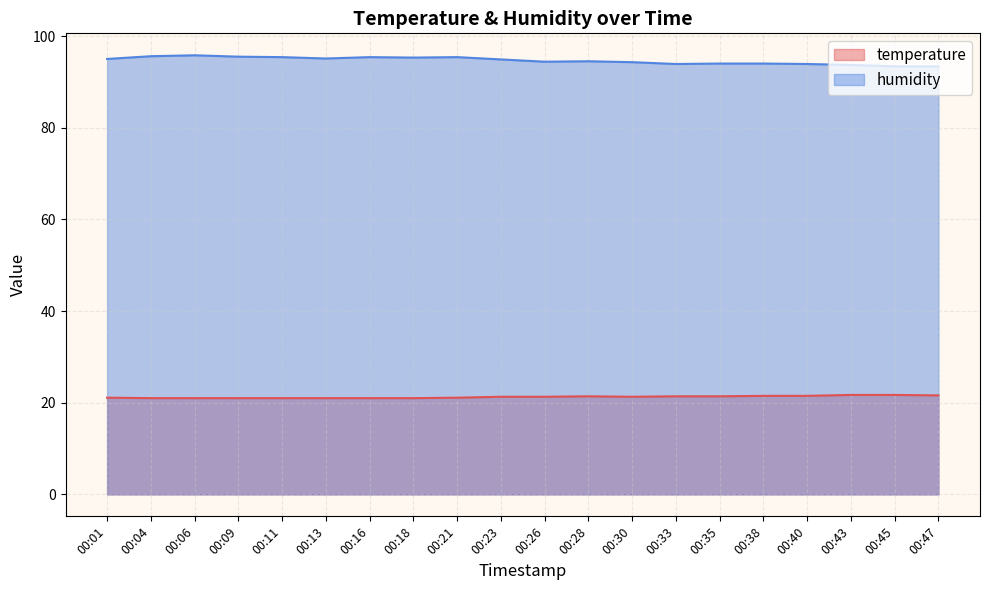

Rank the series at 00:23 from highest to lowest value.

humidity, temperature